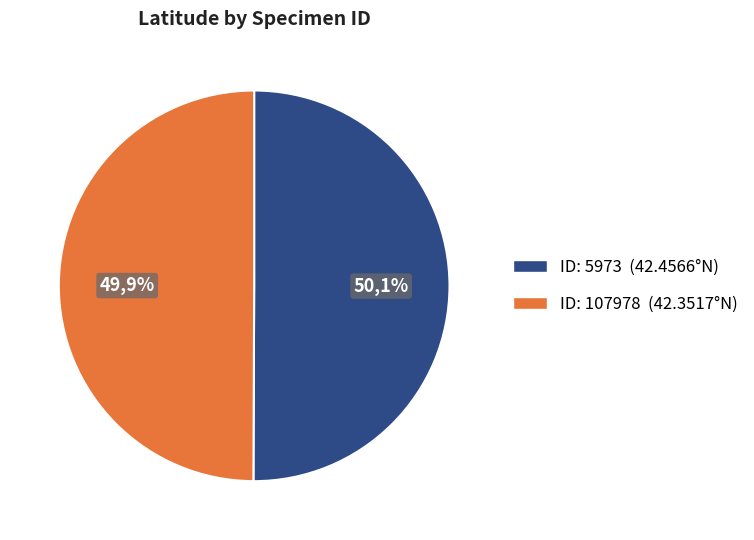

Is it true that 107978 is 61% of the pie?

False